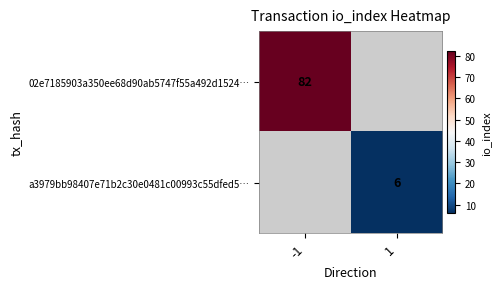

At which category does the chart reach its minimum across all series?

1